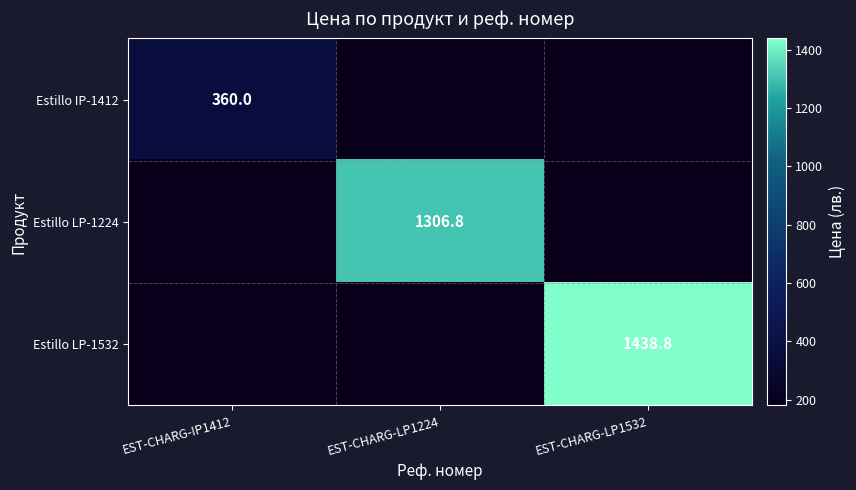

The value of Estillo IP-1412 at EST-CHARG-IP1412 is 360.0. True or false?

True